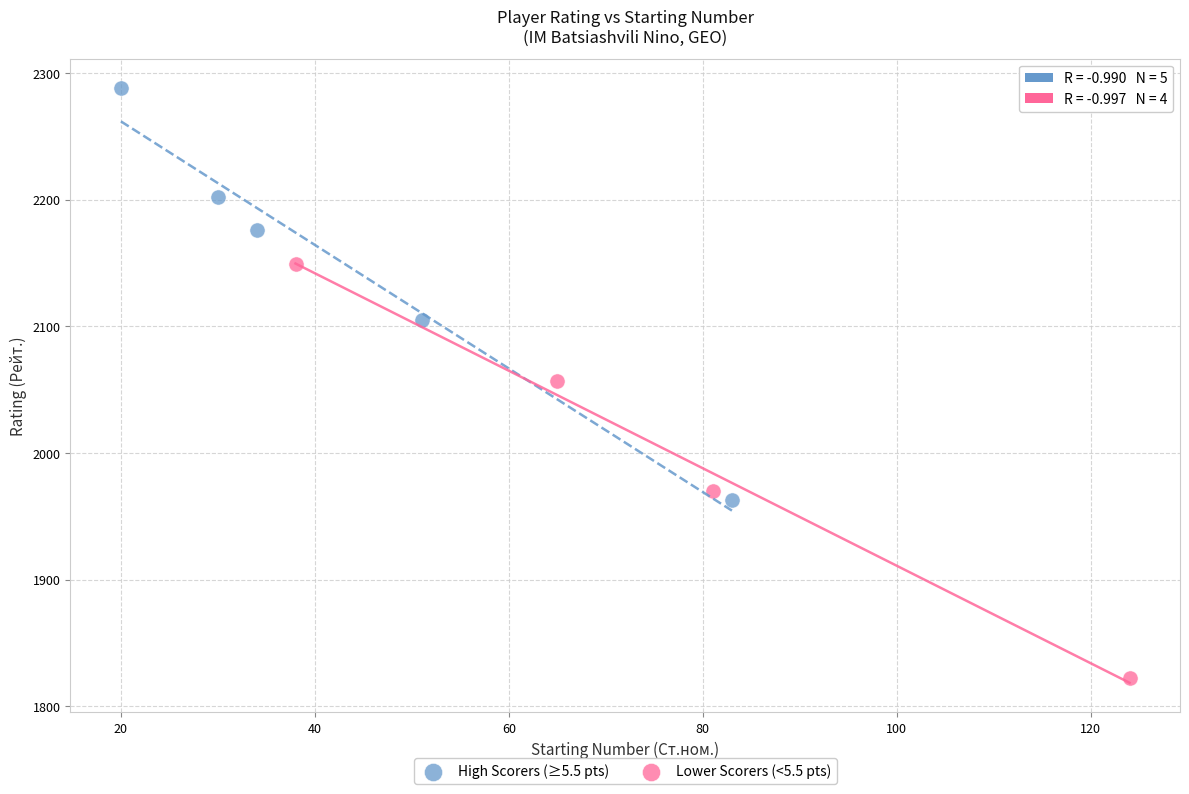

Which series contains the highest Y value?

High Scorers (≥5.5 pts)